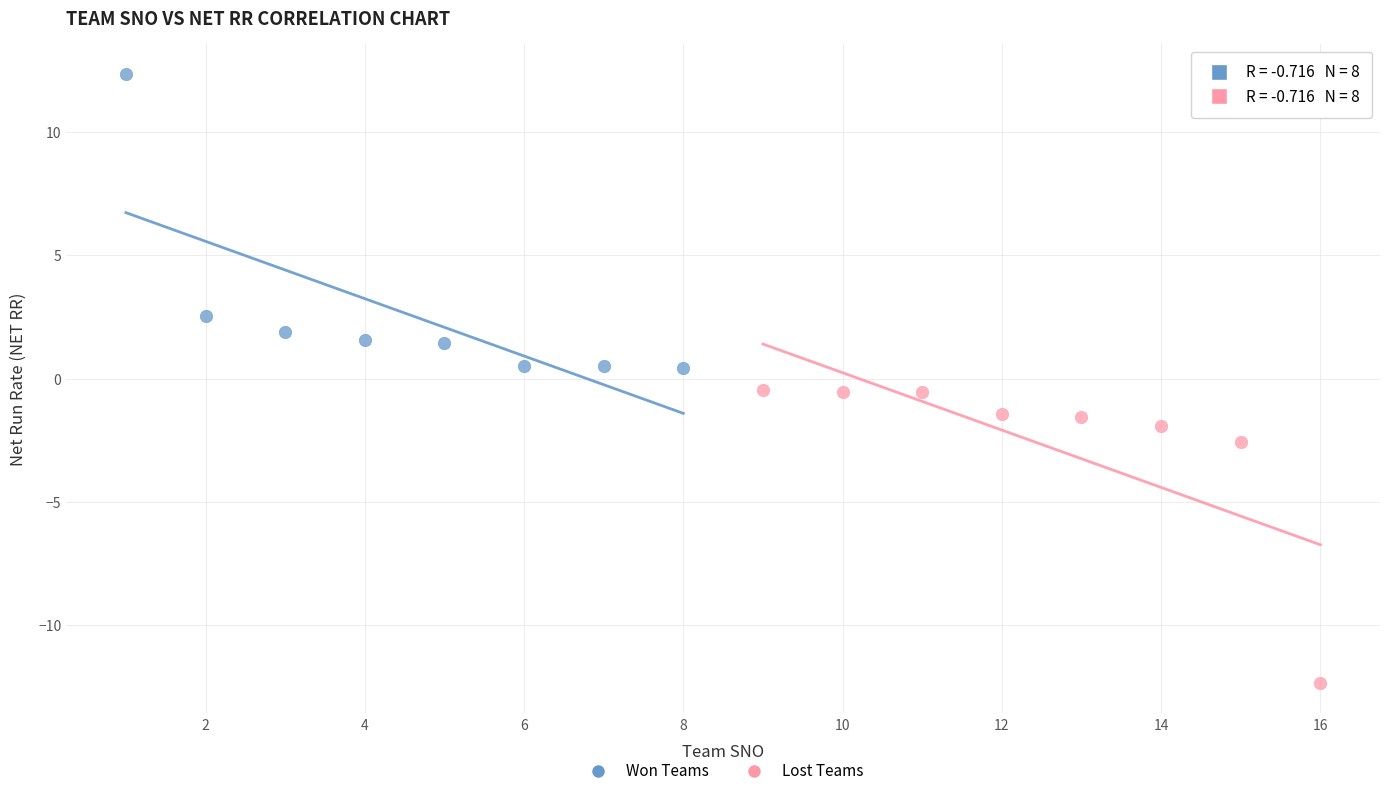

What are all the series names shown in the legend?

Won Teams, Lost Teams